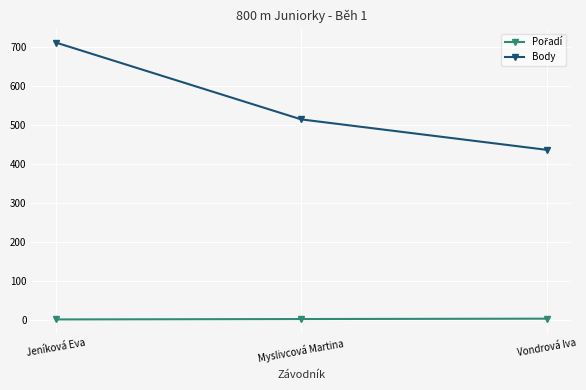

Which series has the widest spread of values?

Body